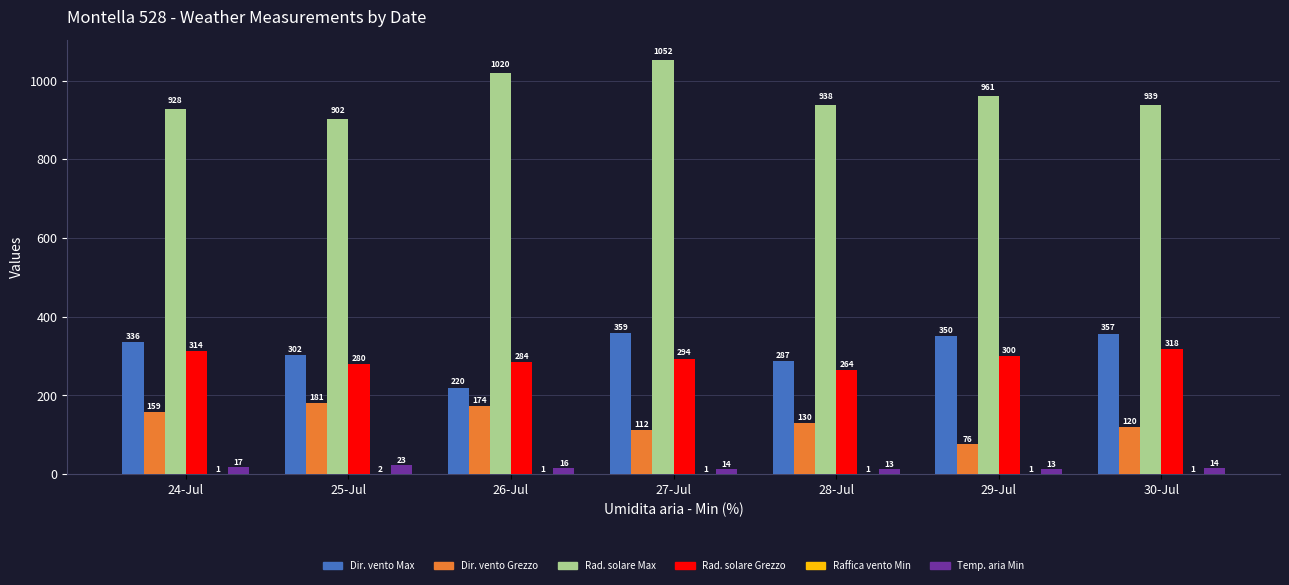

Which series has the largest total across all categories?

Rad. solare Max